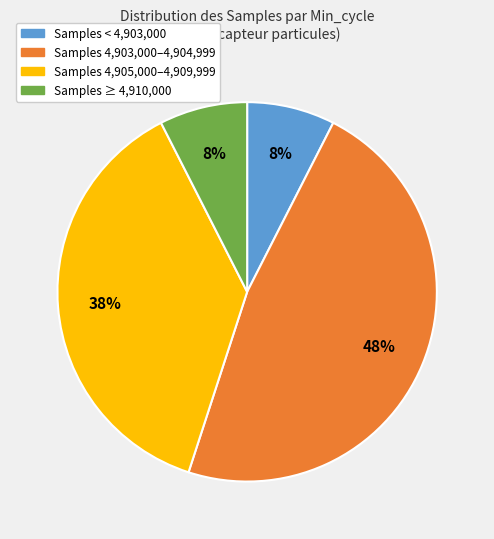

Does any single category account for the majority?

No